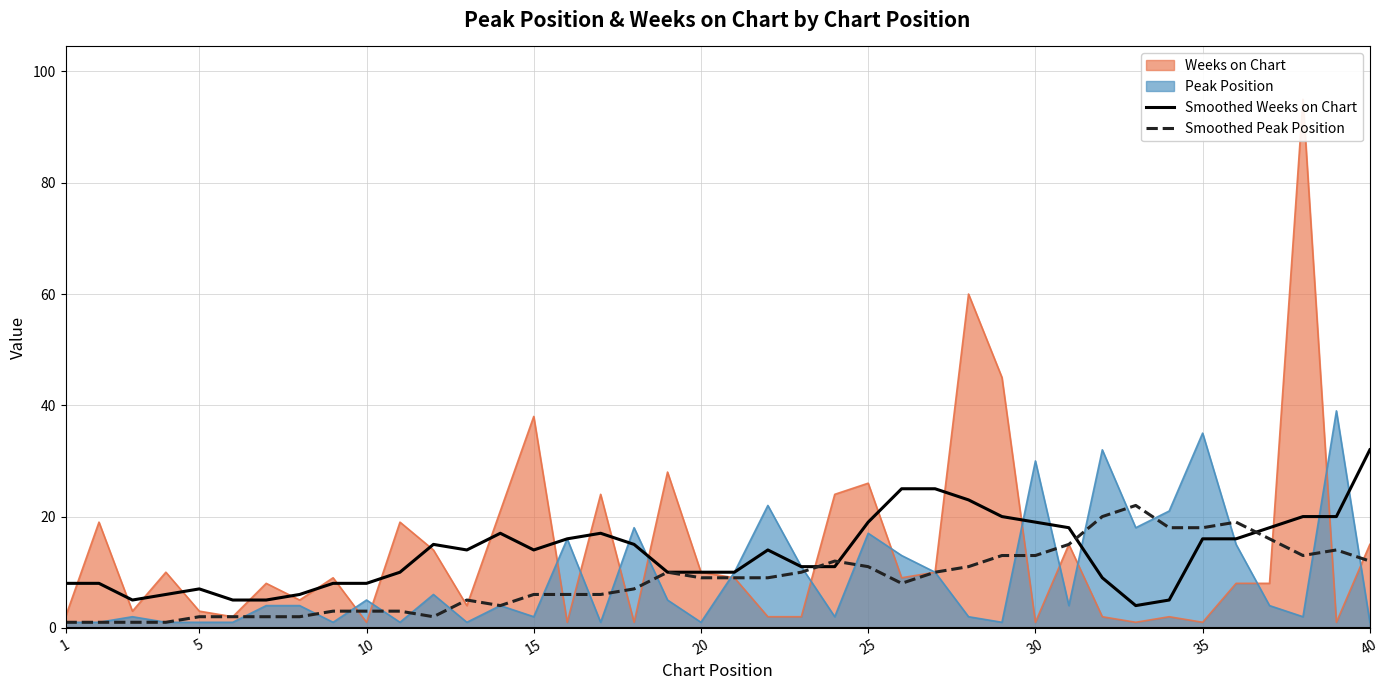

The Peak Position series shows 1 at 5. True or false?

True